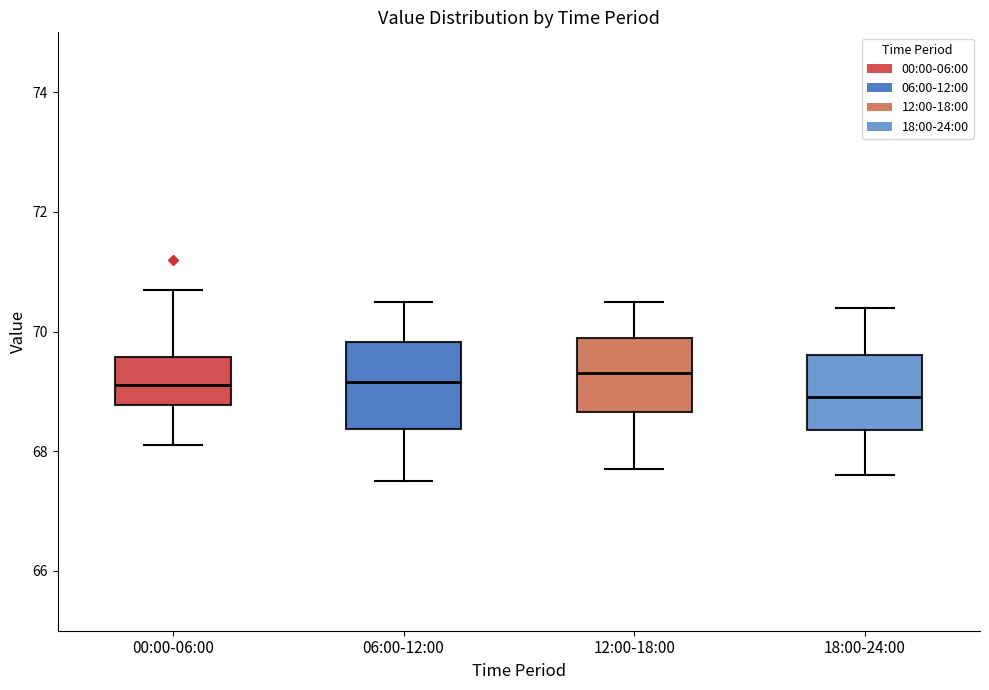

Reading left to right, transcribe this box plot: for each box, give where its median line is, the range the box spans, and where its two whiskers end, as read against the y-axis. The values are not printed on the chart, so give them approximately, as read against the axis.

00:00-06:00: median 69.2, box 68.8 to 69.6, whiskers 68.2 to 70.8
06:00-12:00: median 69.2, box 68.4 to 69.8, whiskers 67.6 to 70.6
12:00-18:00: median 69.4, box 68.6 to 70.0, whiskers 67.8 to 70.6
18:00-24:00: median 69.0, box 68.4 to 69.6, whiskers 67.6 to 70.4